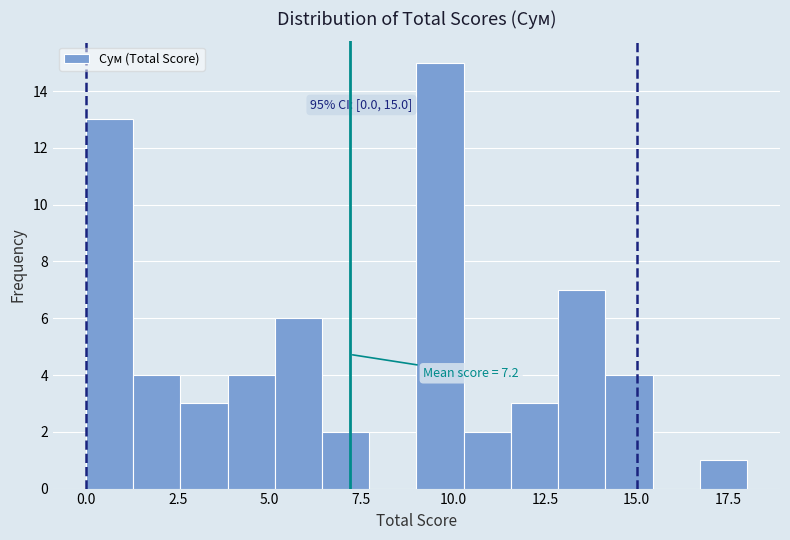

Around what value on the x-axis is the tallest bar? Give the approximate position of its centre, as read against the axis.

9.5